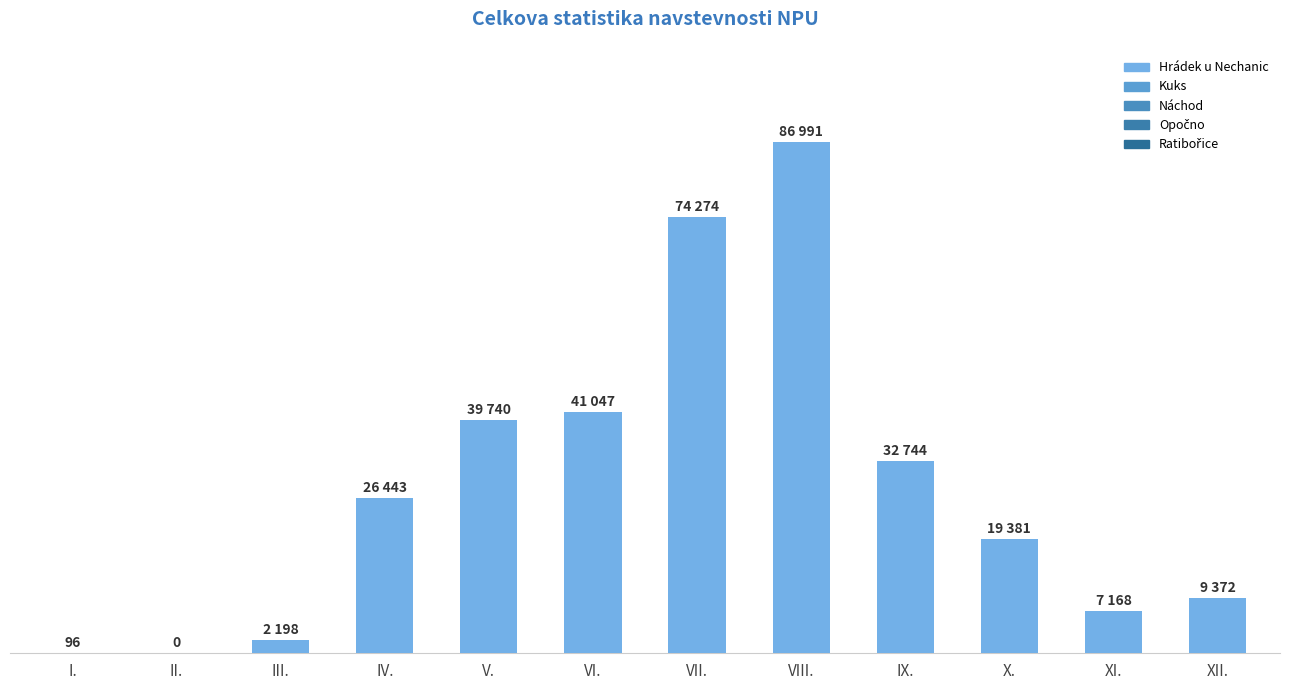

What is the change in value from VI. to XII.?

-31675